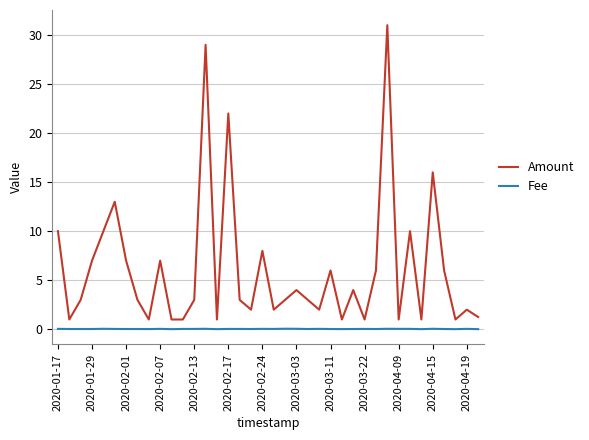

True or false: Amount and Fee cross at least once.

False